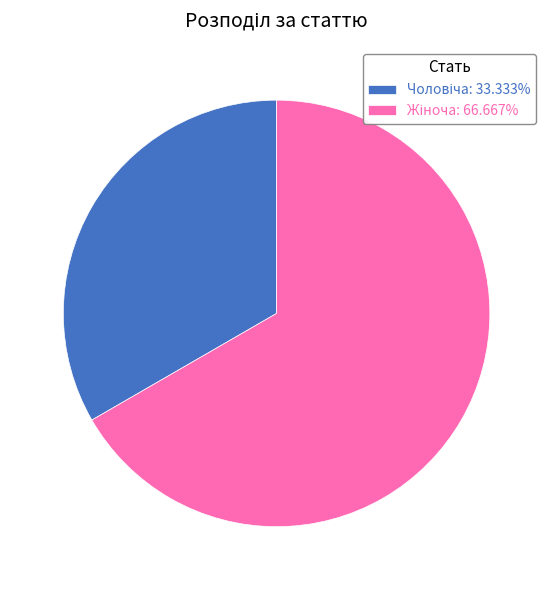

Is there any slice that represents more than half of the pie?

Yes